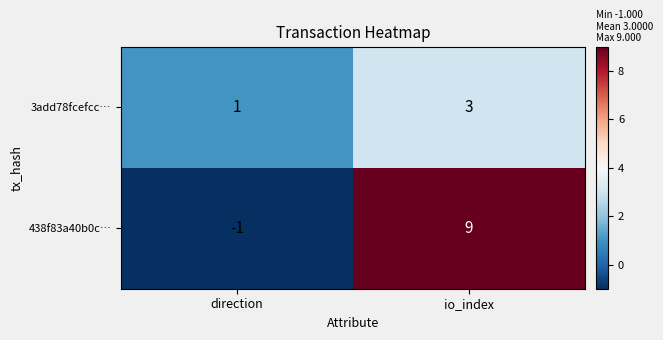

Which series changed the most between direction and io_index?

438f83a40b0c…